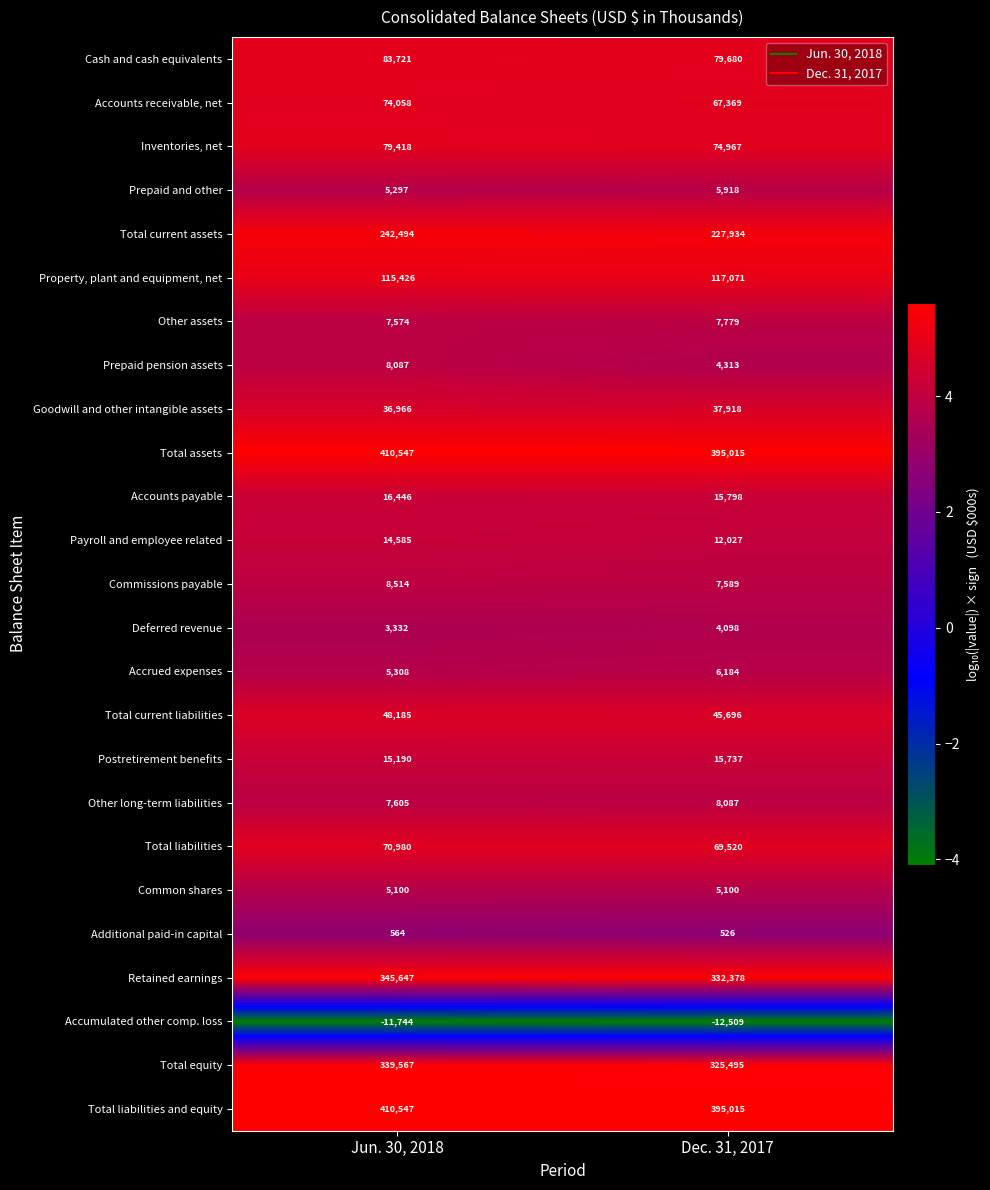

What is the total value across all series at Dec. 31, 2017?

2248705